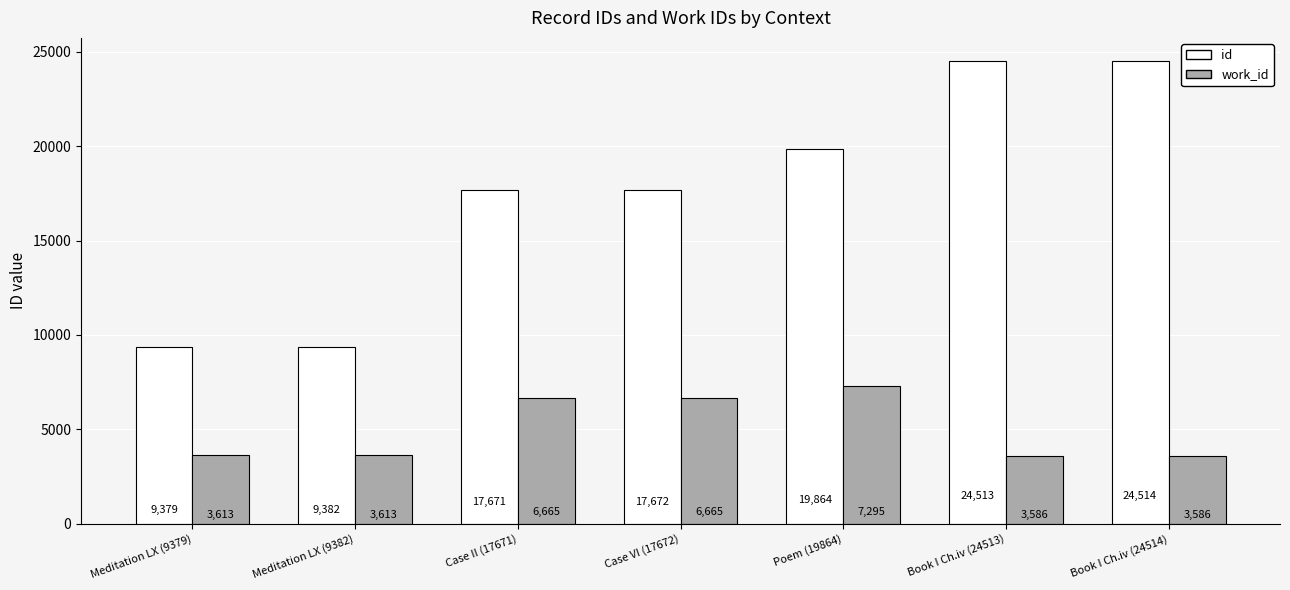

What is the label of the 5th bar from the left?

Poem (19864)